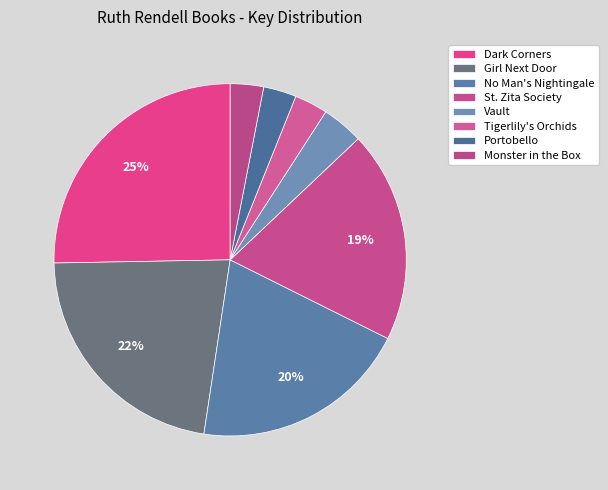

What is the smallest slice in the pie chart?

Portobello